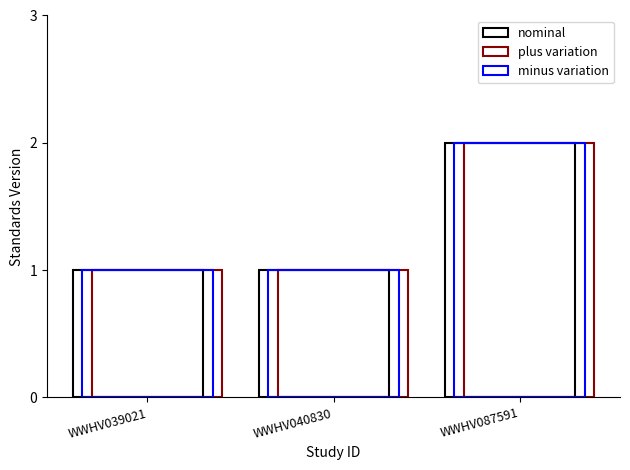

Which series has the widest spread of values?

nominal